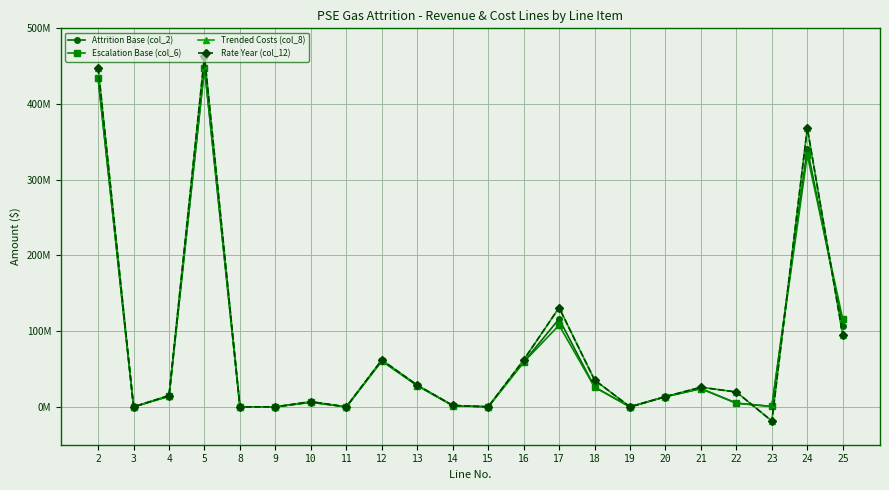

Which category has the lowest value in the Trended Costs (col_8) series?

23